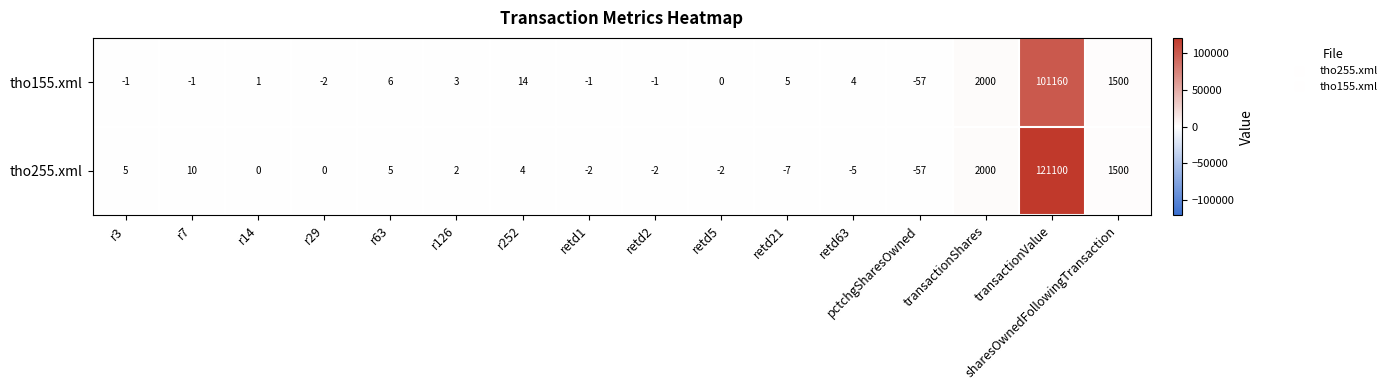

The tho155.xml series shows -57 at pctchgSharesOwned. True or false?

True